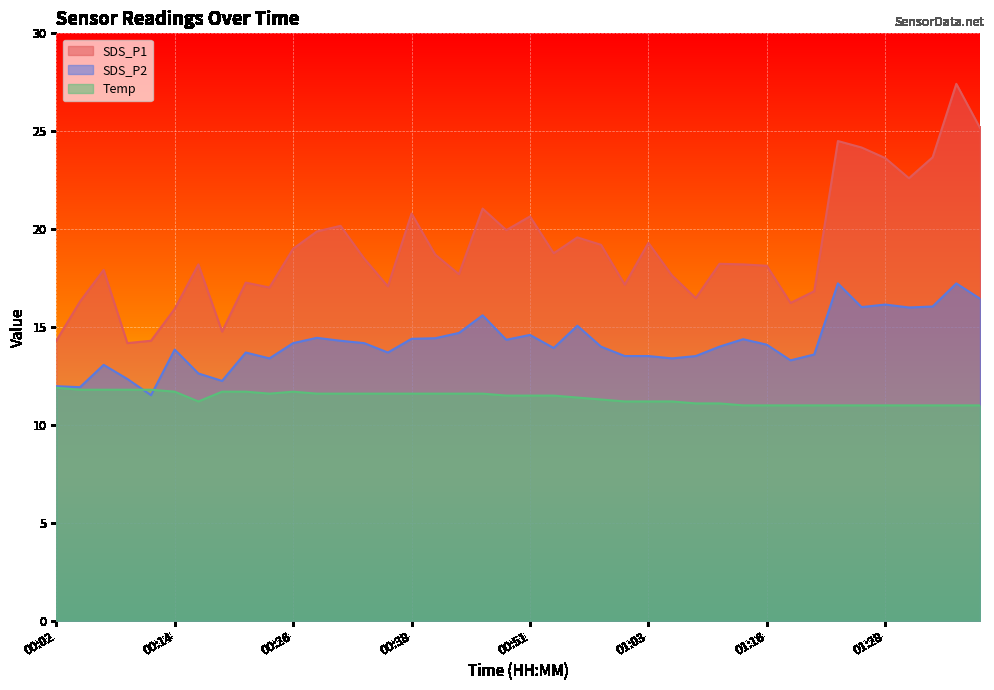

How many lines are shown in the chart?

3